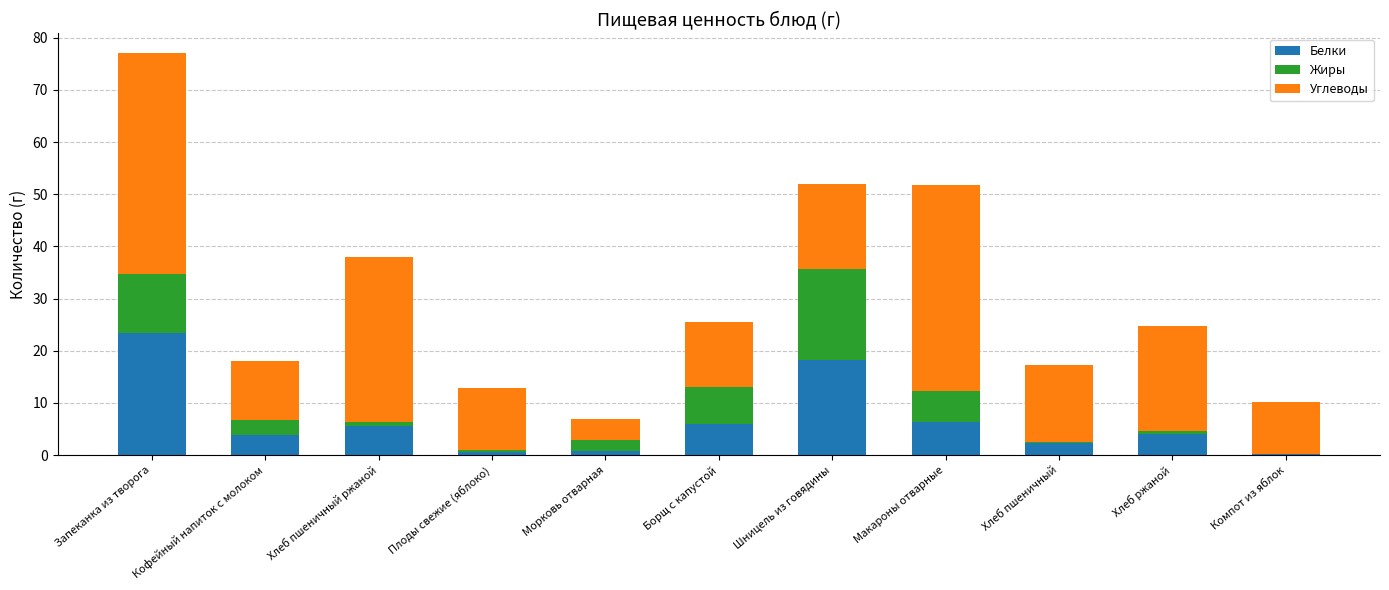

Where does the Белки series first go above 4?

Запеканка из творога